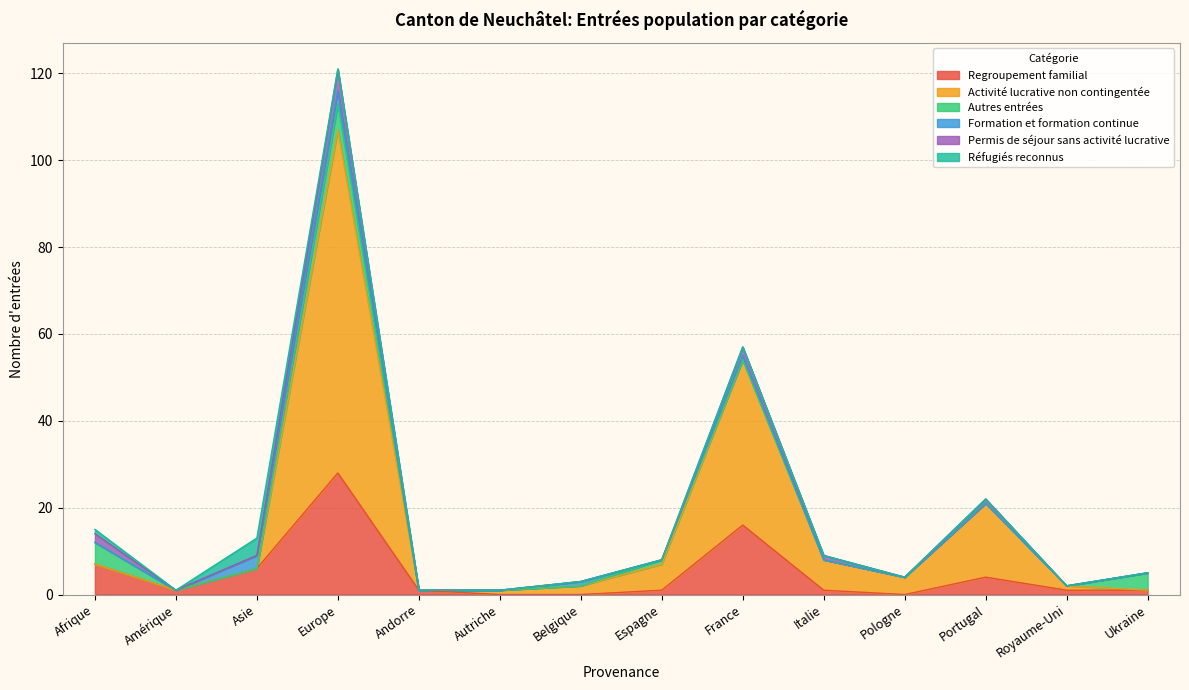

What is the label of the 11th point from the right?

Europe